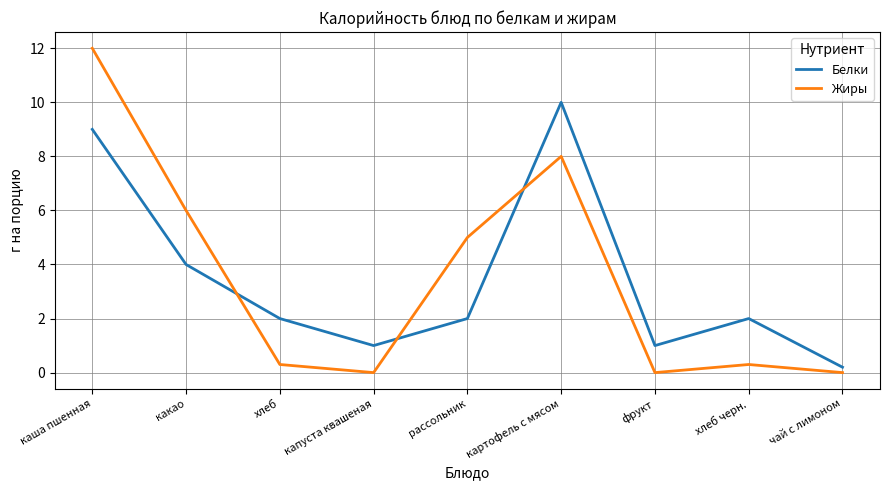

What is the highest value of the Белки series?

10.0